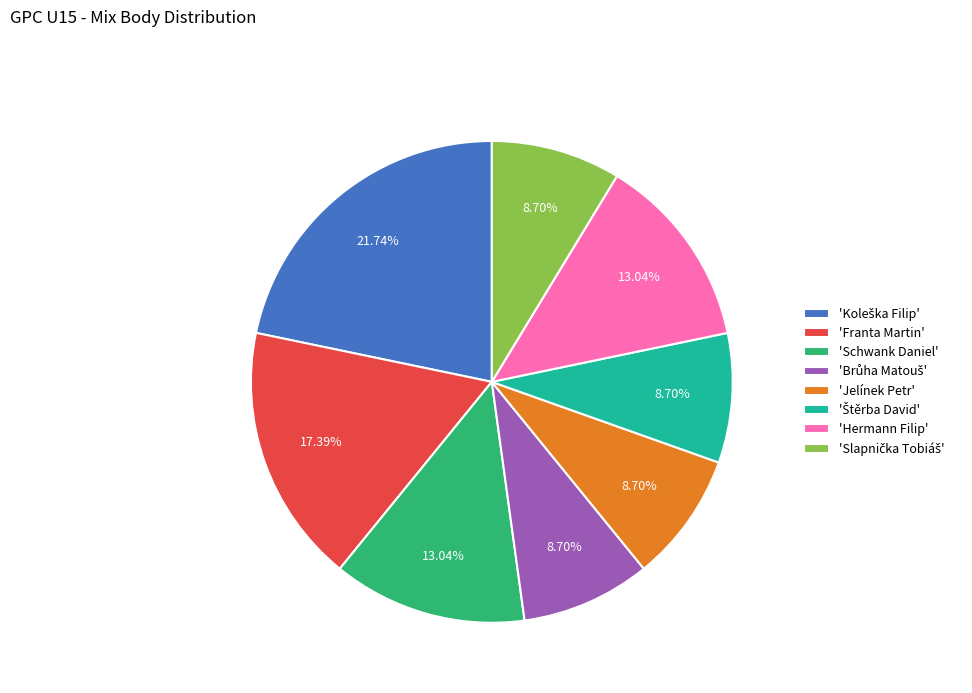

Between 'Franta Martin' and 'Jelínek Petr', which is larger?

'Franta Martin'